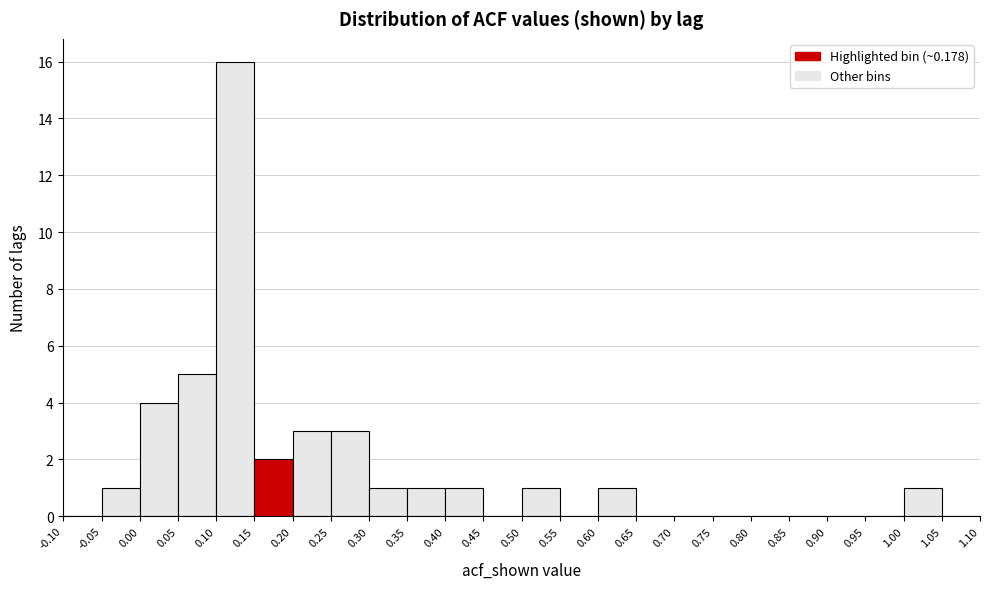

Reading left to right, list every bar in this chart as the range it spans on the x-axis followed by its height. The values are not printed on the chart, so give them approximately, as read against the axis.

-0.10 to -0.05: 0
-0.05 to 0.00: 1
0.00 to 0.05: 4
0.05 to 0.10: 5
0.10 to 0.15: 16
0.15 to 0.20: 2
0.20 to 0.25: 3
0.25 to 0.30: 3
0.30 to 0.35: 1
0.35 to 0.40: 1
0.40 to 0.45: 1
0.45 to 0.50: 0
0.50 to 0.55: 1
0.55 to 0.60: 0
0.60 to 0.65: 1
0.65 to 0.70: 0
0.70 to 0.75: 0
0.75 to 0.80: 0
0.80 to 0.85: 0
0.85 to 0.90: 0
0.90 to 0.95: 0
0.95 to 1.00: 0
1.00 to 1.05: 1
1.05 to 1.10: 0